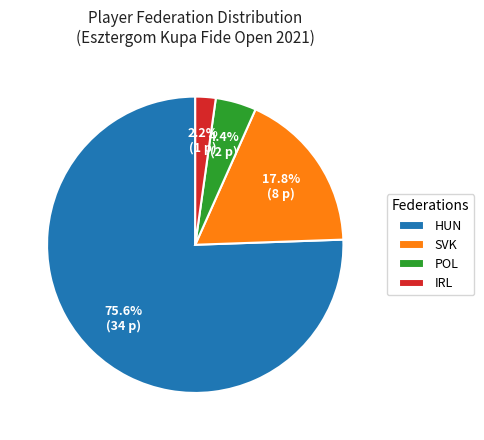

What portion of the pie excludes POL?

95.6%